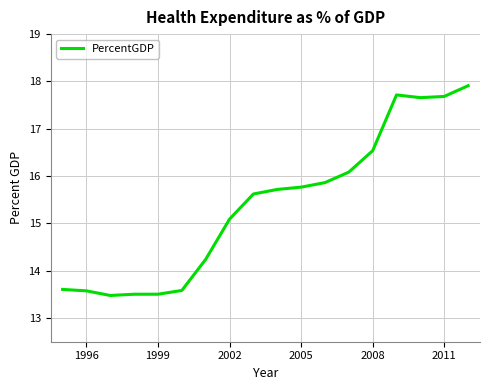

What is the greatest value displayed?

17.9